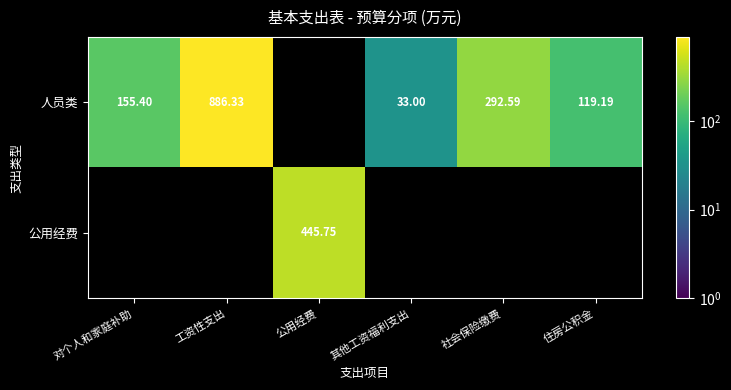

Which series has the widest spread of values?

人员类